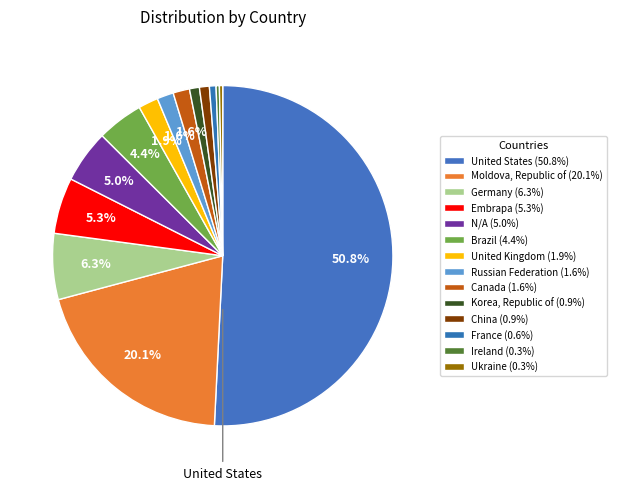

How many segments does this pie chart have?

14